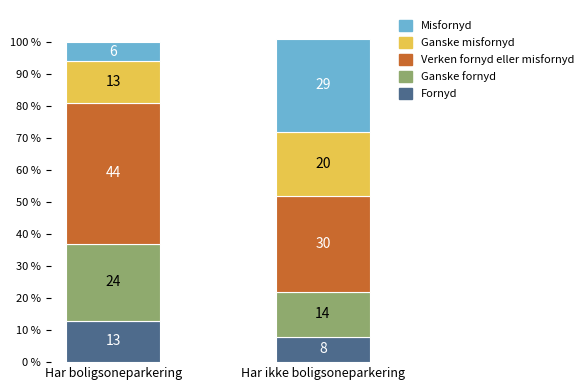

How many bars are there in total?

2